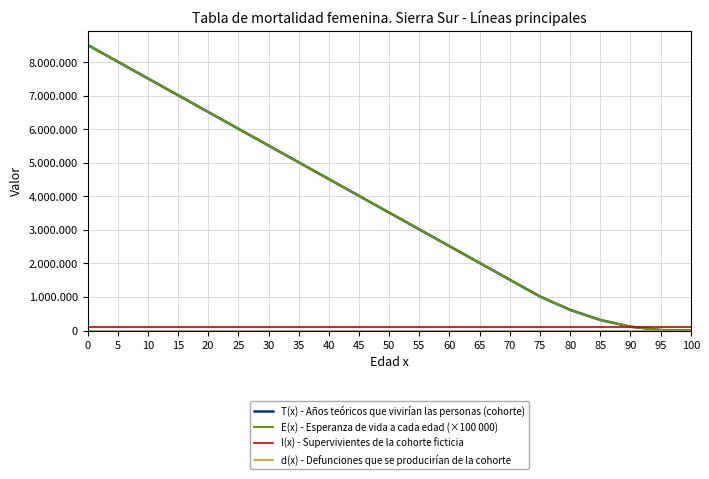

What is the difference between the E(x) - Esperanza de vida a cada edad (×100 000) values at 55 and 20?

3500000.0